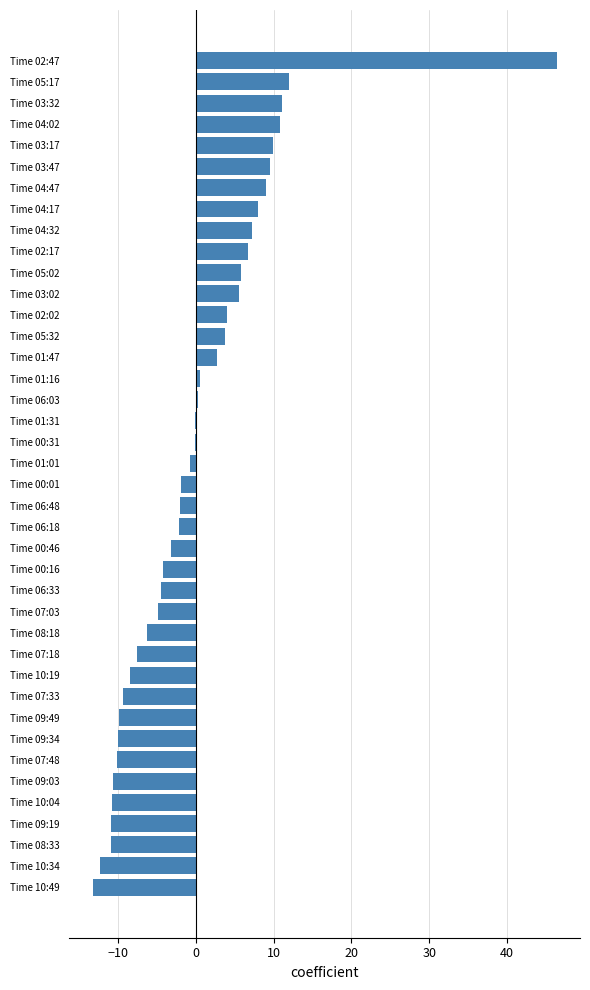

How many categories are shown in the chart?

40